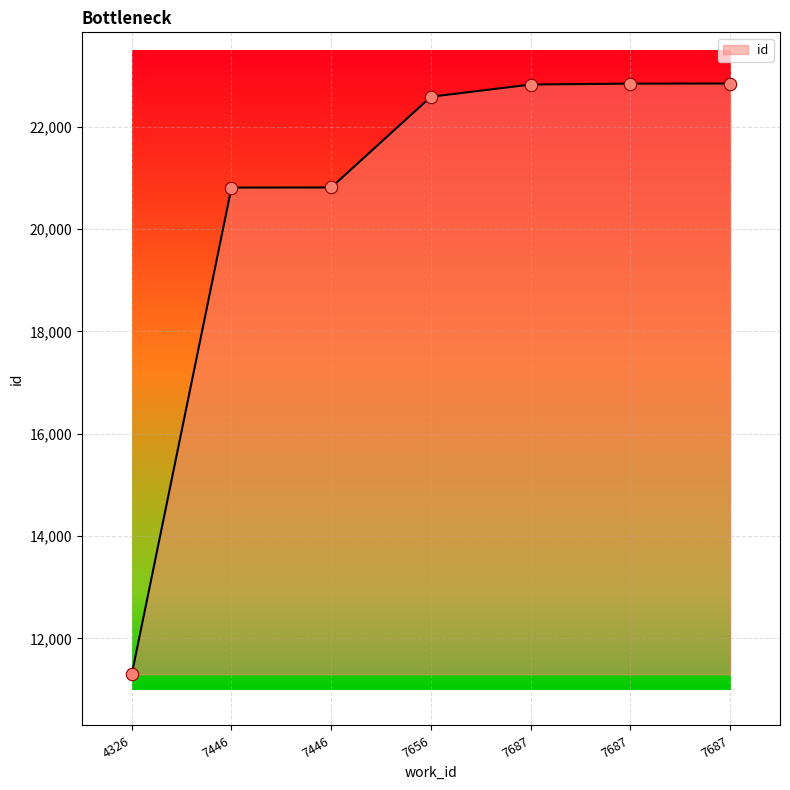

How many lines are shown in the chart?

1